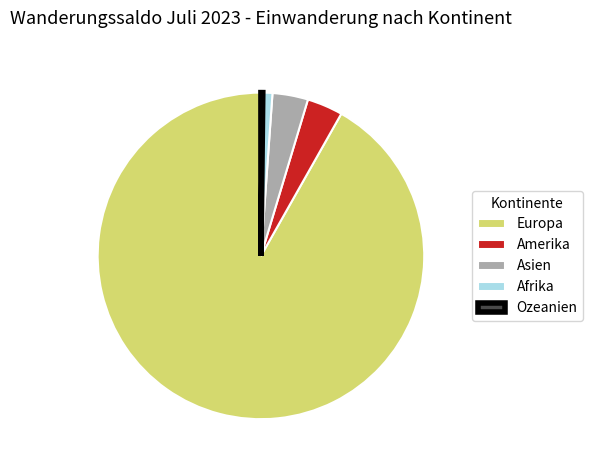

Is the sum of Amerika and Asien greater than half?

No